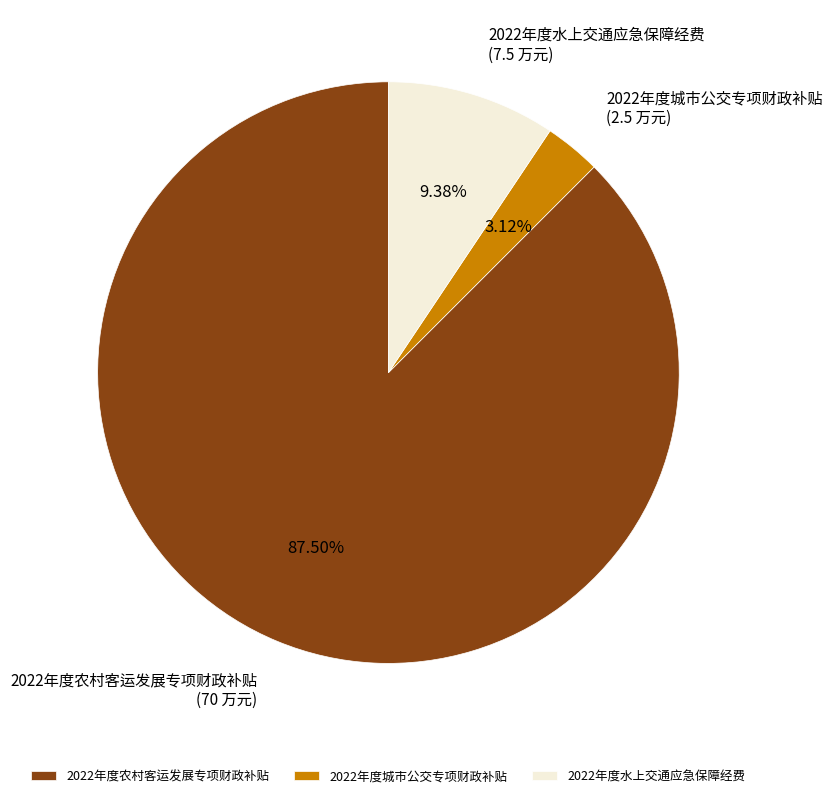

Is there a majority slice in this chart?

Yes